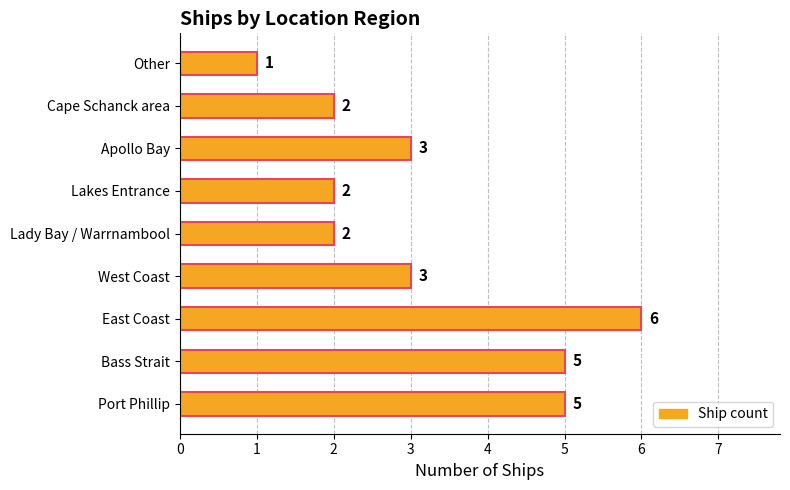

Which category has the highest value across all series?

East Coast